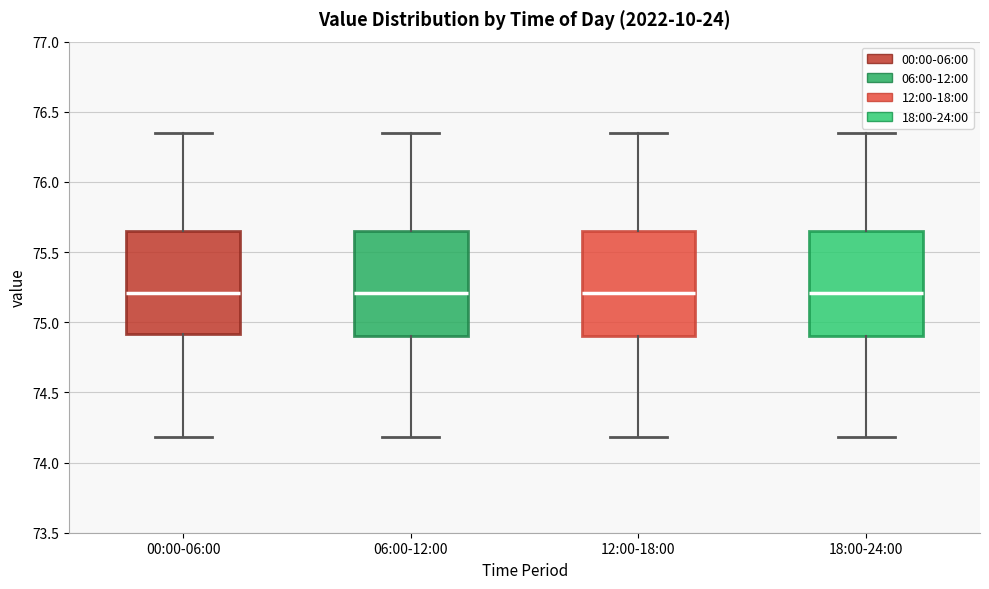

Where is the lower edge of the box for 00:00-06:00 on the y-axis? The values are not printed on the chart, so give them approximately, as read against the axis.

74.90